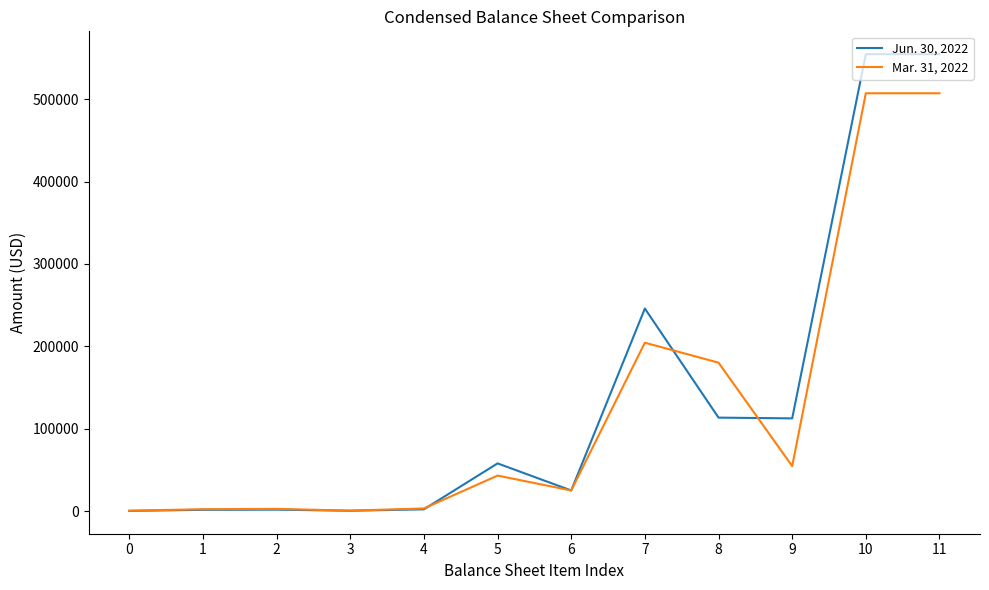

Between 5 and 10, which series saw the biggest shift?

Jun. 30, 2022